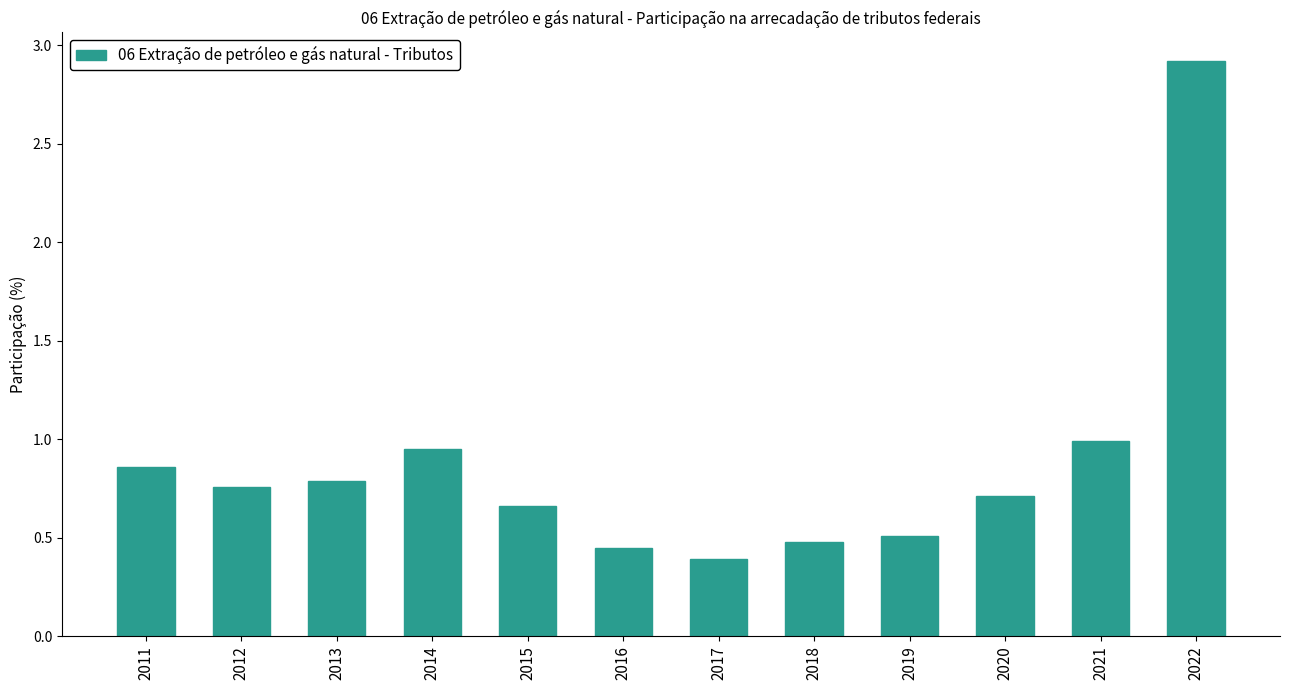

Rank the categories by value from lowest to highest.

2017, 2016, 2018, 2019, 2015, 2020, 2012, 2013, 2011, 2014, 2021, 2022